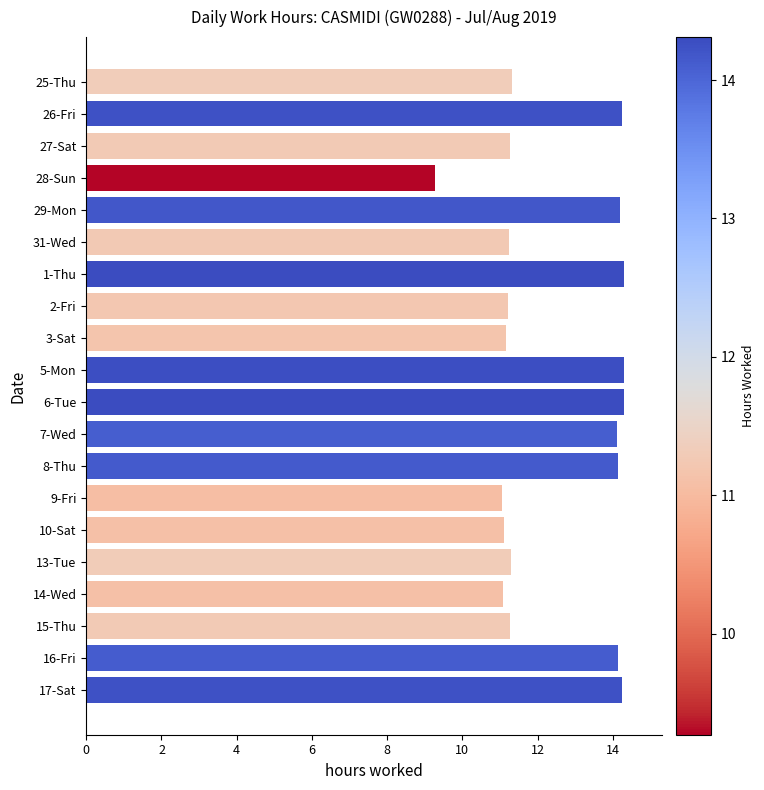

Is it true that the value at 2-Fri is 11.2?

True